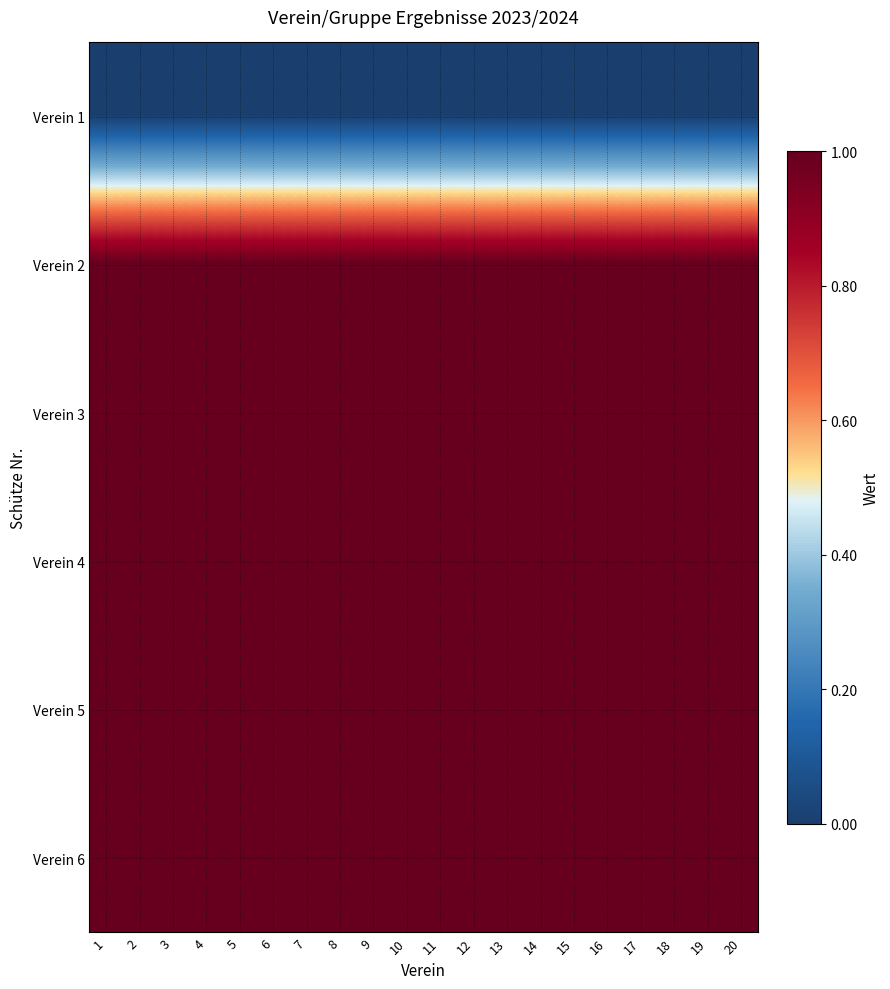

List the series in order of their peak value, highest first.

Verein 2, Verein 3, Verein 4, Verein 5, Verein 6, Verein 1